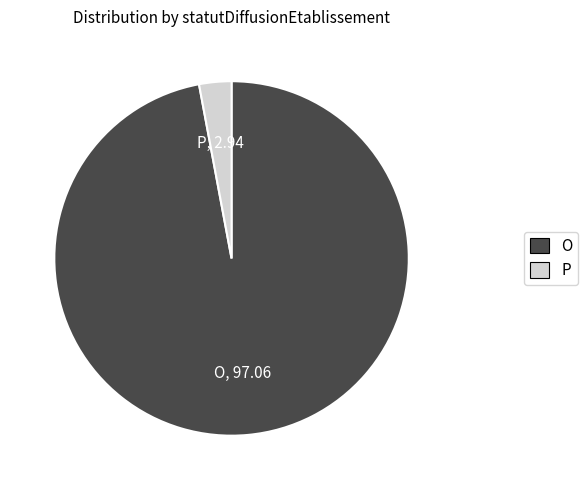

Is there a majority slice in this chart?

Yes